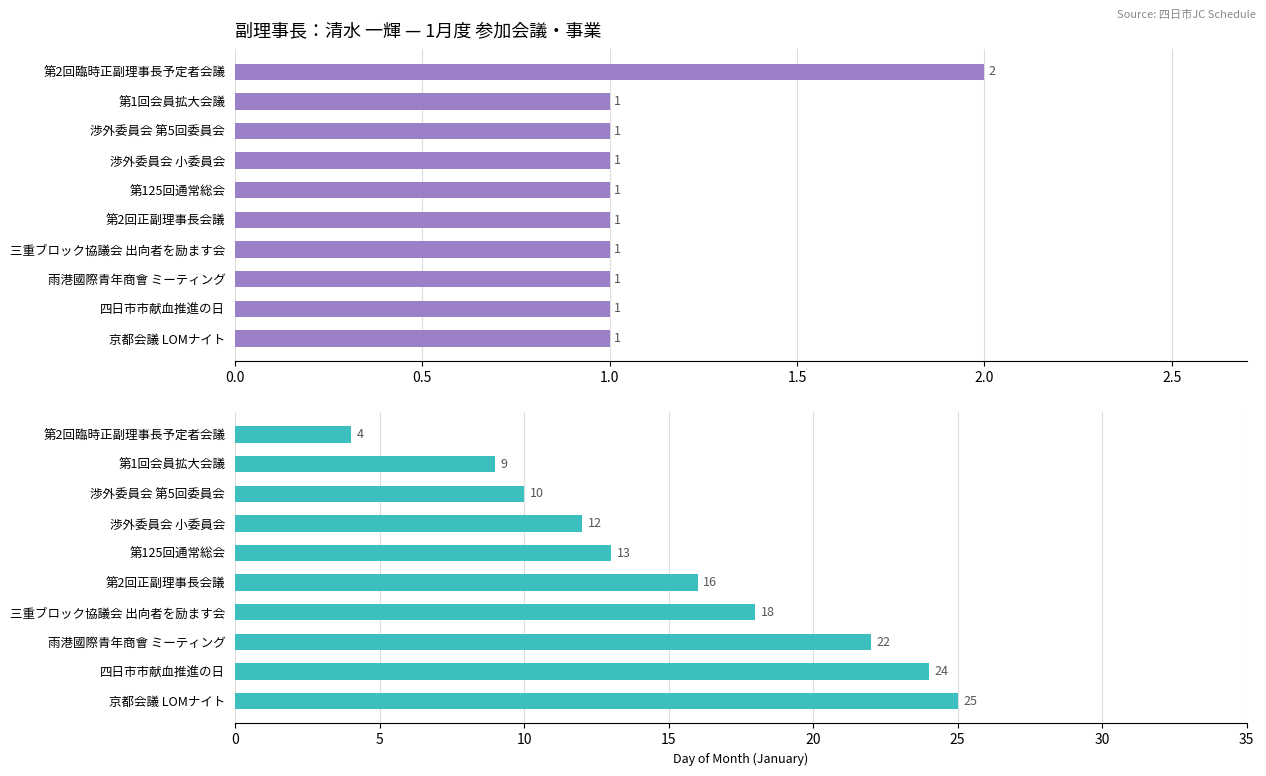

What are all the series names shown in the legend?

Events Count, Day of Month